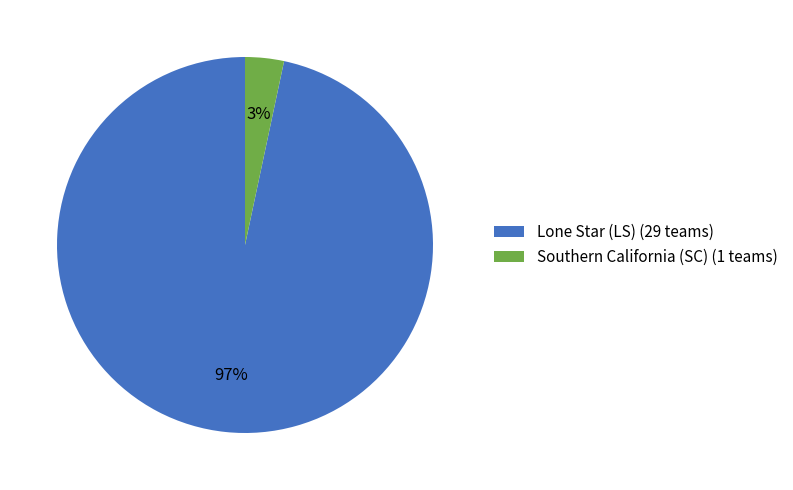

Between Southern California (SC) (1 teams) and Lone Star (LS) (29 teams), which is larger?

Lone Star (LS) (29 teams)